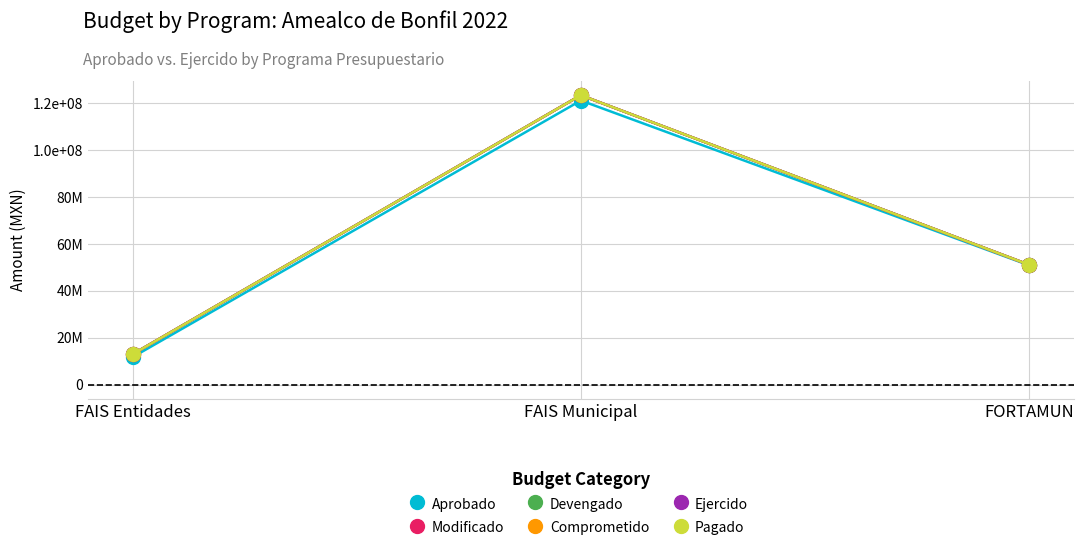

Is it true that Modificado equals 123261220.8 at FAIS Municipal?

True